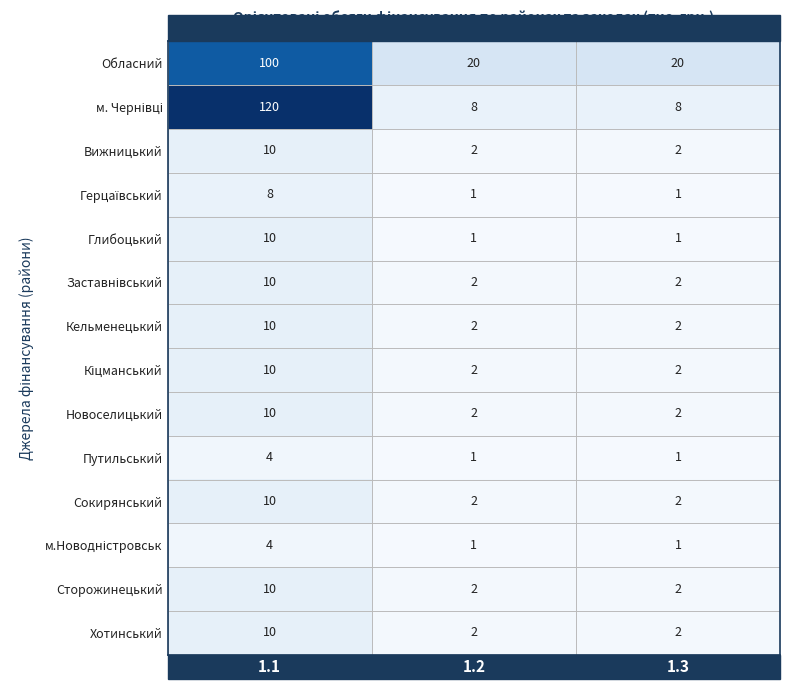

What is the greatest value displayed?

120